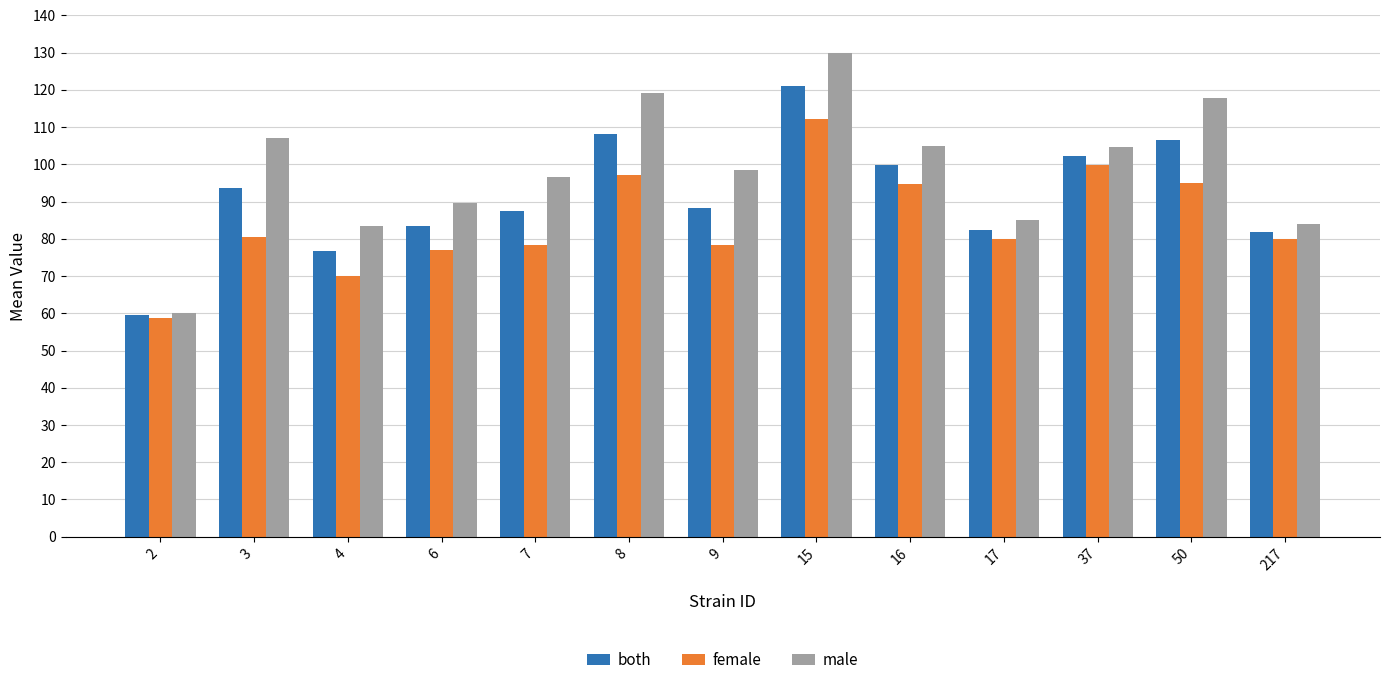

At which category is the sum across all series the highest?

15